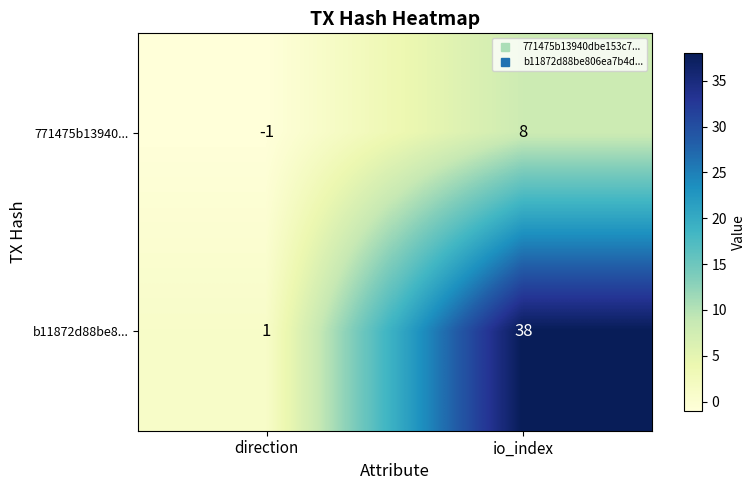

The b11872d88be8... series shows 2 at direction. True or false?

False